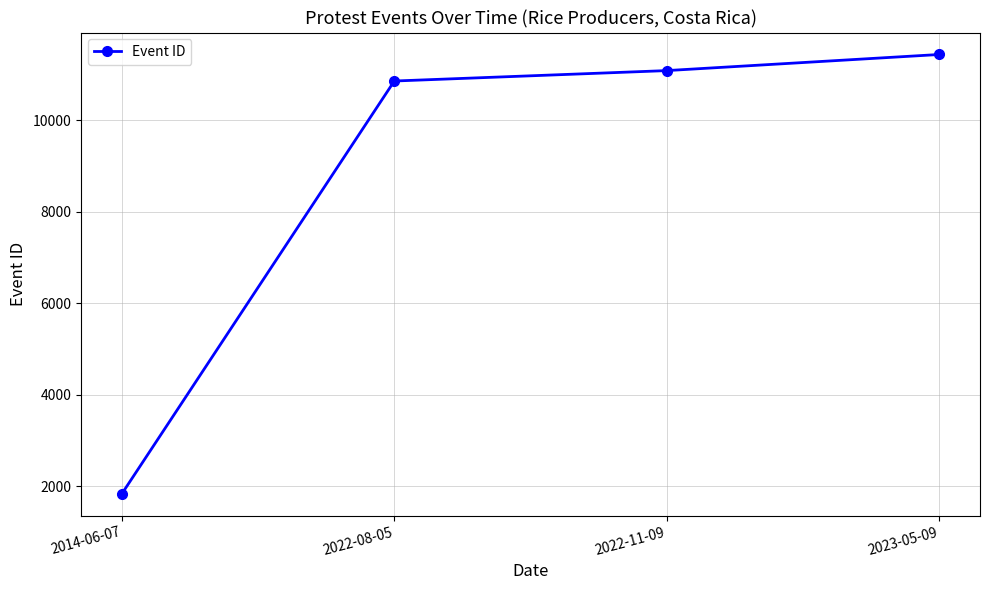

The chart shows a value of 4363 at 2023-05-09. True or false?

False